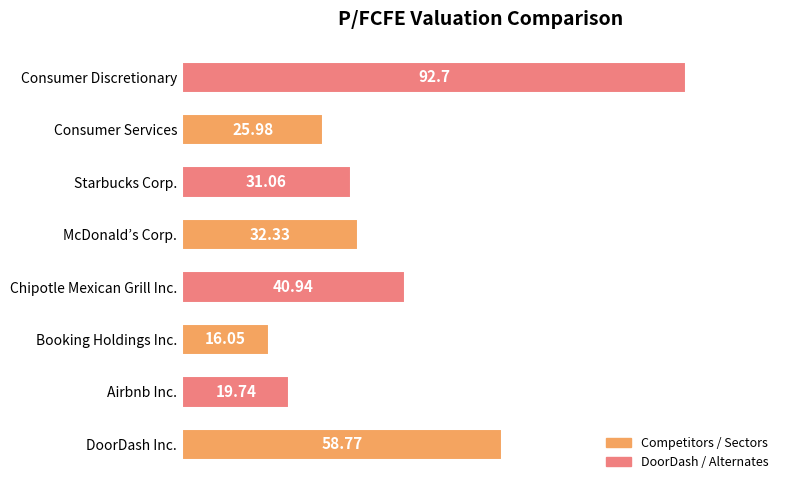

Between DoorDash Inc. and Airbnb Inc., which is larger?

DoorDash Inc.